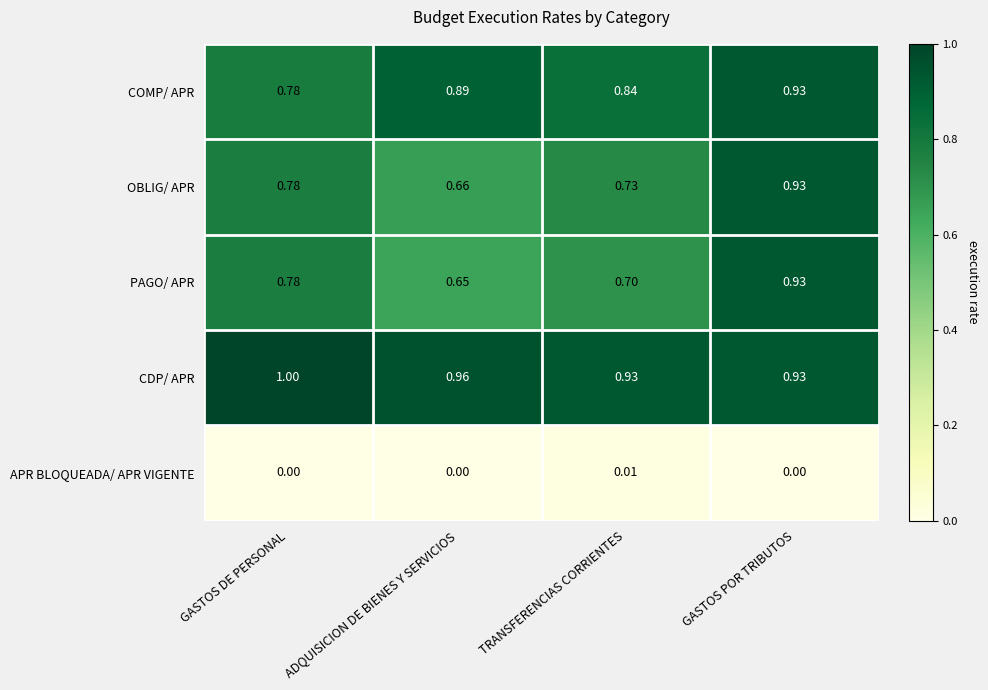

Which series changed the most between ADQUISICION DE BIENES Y SERVICIOS and TRANSFERENCIAS CORRIENTES?

OBLIG/ APR